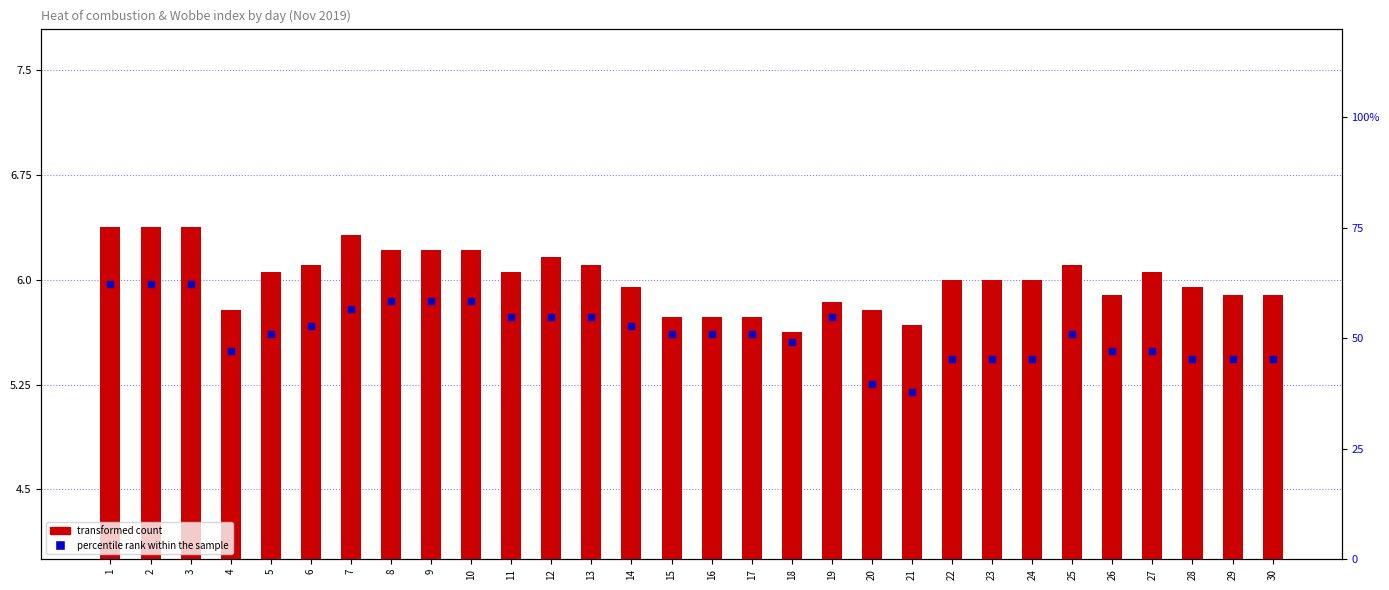

What are all the series names shown in the legend?

transformed count, percentile rank within the sample